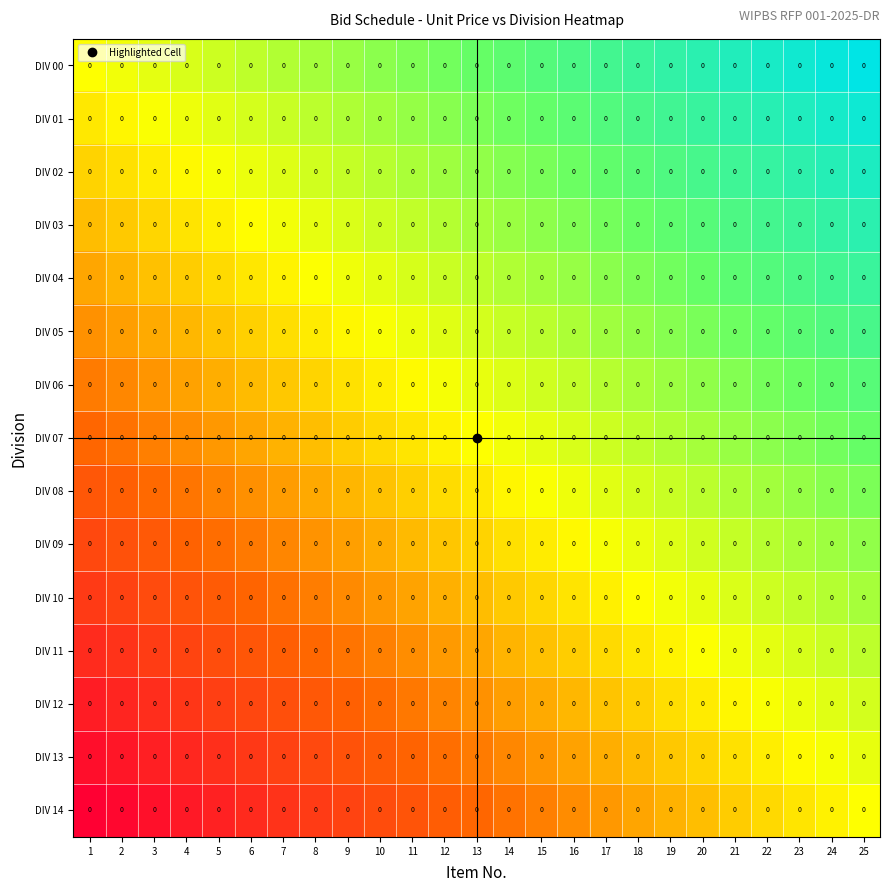

Reading left to right, extract all data points from this chart.

DIV 00: 1=0.0	2=0.0	3=0.0	4=0.0	5=0.0	6=0.0	7=0.0	8=0.0	9=0.0	10=0.0	11=0.0	12=0.0	13=0.0	14=0.0	15=0.0	16=0.0	17=0.0	18=0.0	19=0.0	20=0.0	21=0.0	22=0.0	23=0.0	24=0.0	25=0.0
DIV 01: 1=0.0	2=0.0	3=0.0	4=0.0	5=0.0	6=0.0	7=0.0	8=0.0	9=0.0	10=0.0	11=0.0	12=0.0	13=0.0	14=0.0	15=0.0	16=0.0	17=0.0	18=0.0	19=0.0	20=0.0	21=0.0	22=0.0	23=0.0	24=0.0	25=0.0
DIV 02: 1=0.0	2=0.0	3=0.0	4=0.0	5=0.0	6=0.0	7=0.0	8=0.0	9=0.0	10=0.0	11=0.0	12=0.0	13=0.0	14=0.0	15=0.0	16=0.0	17=0.0	18=0.0	19=0.0	20=0.0	21=0.0	22=0.0	23=0.0	24=0.0	25=0.0
DIV 03: 1=0.0	2=0.0	3=0.0	4=0.0	5=0.0	6=0.0	7=0.0	8=0.0	9=0.0	10=0.0	11=0.0	12=0.0	13=0.0	14=0.0	15=0.0	16=0.0	17=0.0	18=0.0	19=0.0	20=0.0	21=0.0	22=0.0	23=0.0	24=0.0	25=0.0
DIV 04: 1=0.0	2=0.0	3=0.0	4=0.0	5=0.0	6=0.0	7=0.0	8=0.0	9=0.0	10=0.0	11=0.0	12=0.0	13=0.0	14=0.0	15=0.0	16=0.0	17=0.0	18=0.0	19=0.0	20=0.0	21=0.0	22=0.0	23=0.0	24=0.0	25=0.0
DIV 05: 1=0.0	2=0.0	3=0.0	4=0.0	5=0.0	6=0.0	7=0.0	8=0.0	9=0.0	10=0.0	11=0.0	12=0.0	13=0.0	14=0.0	15=0.0	16=0.0	17=0.0	18=0.0	19=0.0	20=0.0	21=0.0	22=0.0	23=0.0	24=0.0	25=0.0
DIV 06: 1=0.0	2=0.0	3=0.0	4=0.0	5=0.0	6=0.0	7=0.0	8=0.0	9=0.0	10=0.0	11=0.0	12=0.0	13=0.0	14=0.0	15=0.0	16=0.0	17=0.0	18=0.0	19=0.0	20=0.0	21=0.0	22=0.0	23=0.0	24=0.0	25=0.0
DIV 07: 1=0.0	2=0.0	3=0.0	4=0.0	5=0.0	6=0.0	7=0.0	8=0.0	9=0.0	10=0.0	11=0.0	12=0.0	13=0.0	14=0.0	15=0.0	16=0.0	17=0.0	18=0.0	19=0.0	20=0.0	21=0.0	22=0.0	23=0.0	24=0.0	25=0.0
DIV 08: 1=0.0	2=0.0	3=0.0	4=0.0	5=0.0	6=0.0	7=0.0	8=0.0	9=0.0	10=0.0	11=0.0	12=0.0	13=0.0	14=0.0	15=0.0	16=0.0	17=0.0	18=0.0	19=0.0	20=0.0	21=0.0	22=0.0	23=0.0	24=0.0	25=0.0
DIV 09: 1=0.0	2=0.0	3=0.0	4=0.0	5=0.0	6=0.0	7=0.0	8=0.0	9=0.0	10=0.0	11=0.0	12=0.0	13=0.0	14=0.0	15=0.0	16=0.0	17=0.0	18=0.0	19=0.0	20=0.0	21=0.0	22=0.0	23=0.0	24=0.0	25=0.0
DIV 10: 1=0.0	2=0.0	3=0.0	4=0.0	5=0.0	6=0.0	7=0.0	8=0.0	9=0.0	10=0.0	11=0.0	12=0.0	13=0.0	14=0.0	15=0.0	16=0.0	17=0.0	18=0.0	19=0.0	20=0.0	21=0.0	22=0.0	23=0.0	24=0.0	25=0.0
DIV 11: 1=0.0	2=0.0	3=0.0	4=0.0	5=0.0	6=0.0	7=0.0	8=0.0	9=0.0	10=0.0	11=0.0	12=0.0	13=0.0	14=0.0	15=0.0	16=0.0	17=0.0	18=0.0	19=0.0	20=0.0	21=0.0	22=0.0	23=0.0	24=0.0	25=0.0
DIV 12: 1=0.0	2=0.0	3=0.0	4=0.0	5=0.0	6=0.0	7=0.0	8=0.0	9=0.0	10=0.0	11=0.0	12=0.0	13=0.0	14=0.0	15=0.0	16=0.0	17=0.0	18=0.0	19=0.0	20=0.0	21=0.0	22=0.0	23=0.0	24=0.0	25=0.0
DIV 13: 1=0.0	2=0.0	3=0.0	4=0.0	5=0.0	6=0.0	7=0.0	8=0.0	9=0.0	10=0.0	11=0.0	12=0.0	13=0.0	14=0.0	15=0.0	16=0.0	17=0.0	18=0.0	19=0.0	20=0.0	21=0.0	22=0.0	23=0.0	24=0.0	25=0.0
DIV 14: 1=0.0	2=0.0	3=0.0	4=0.0	5=0.0	6=0.0	7=0.0	8=0.0	9=0.0	10=0.0	11=0.0	12=0.0	13=0.0	14=0.0	15=0.0	16=0.0	17=0.0	18=0.0	19=0.0	20=0.0	21=0.0	22=0.0	23=0.0	24=0.0	25=0.0